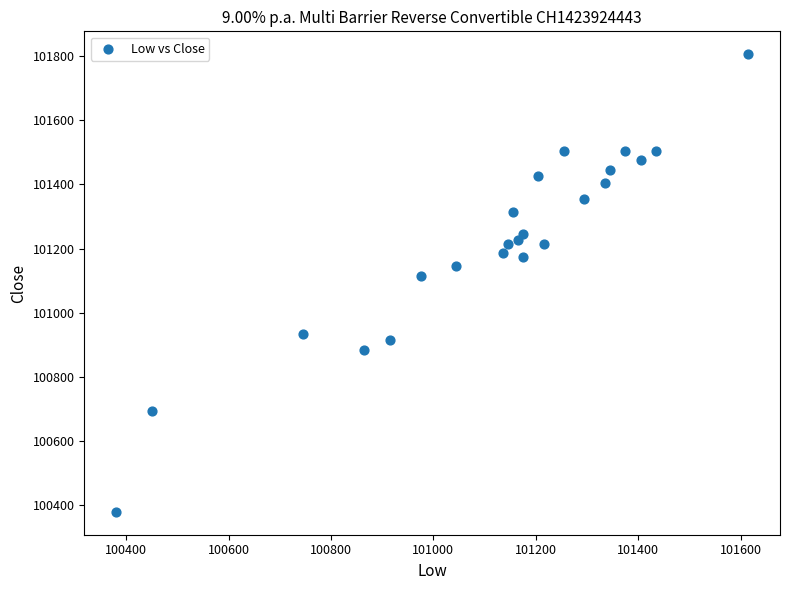

What Y value in the scatter plot is closest to 101092?

101115